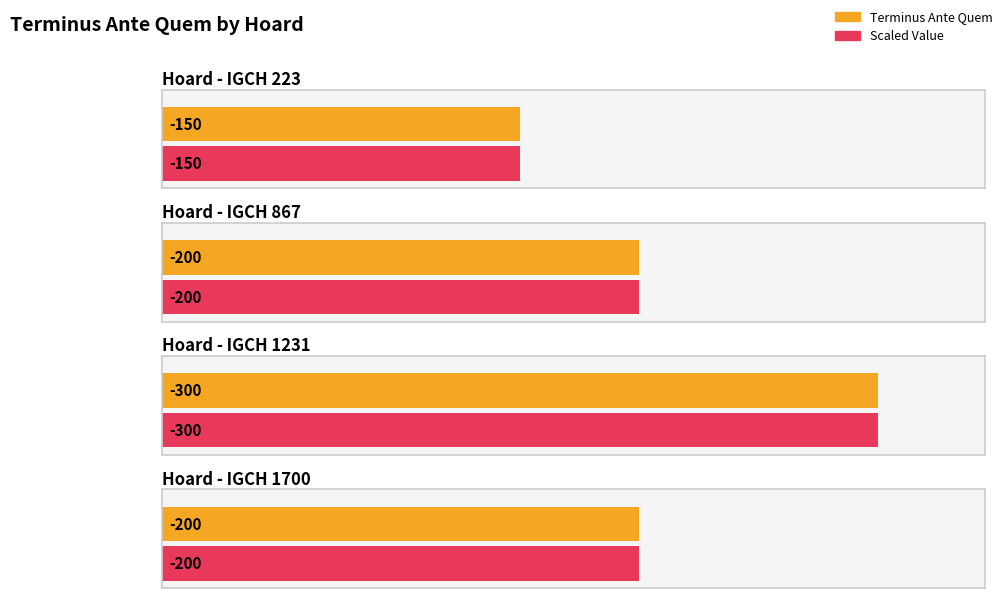

What is the difference between the maximum and minimum values?

150